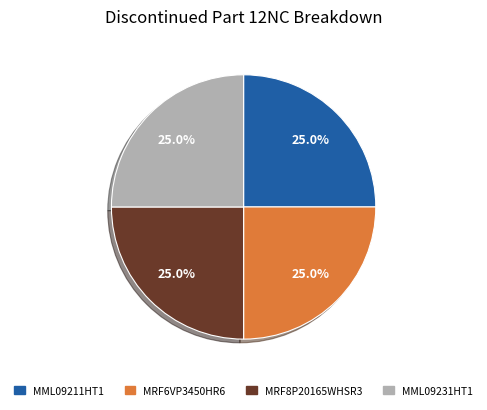

Does MML09211HT1 account for over 50% of the chart?

No